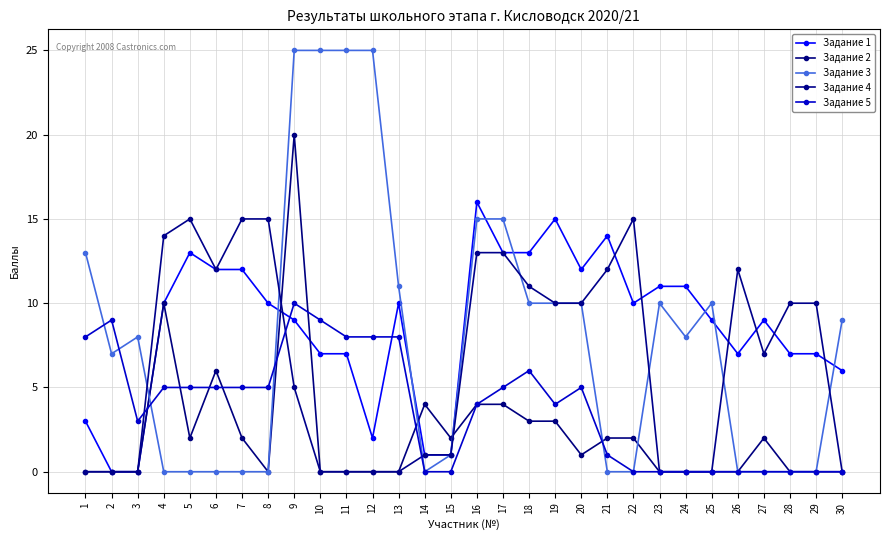

Reading right to left, transcribe all the data shown in this chart.

Задание 1: 6	7	7	9	7	9	11	11	10	14	12	15	13	13	16	1	1	10	2	7	7	9	10	12	12	13	10	0	0	3
Задание 2: 0	0	0	2	0	0	0	0	2	2	1	3	3	4	4	2	4	0	0	0	0	20	0	2	6	2	10	0	0	0
Задание 3: 9	0	0	0	0	10	8	10	0	0	10	10	10	15	15	1	0	11	25	25	25	25	0	0	0	0	0	8	7	13
Задание 4: 0	10	10	7	12	0	0	0	15	12	10	10	11	13	13	1	1	0	0	0	0	5	15	15	12	15	14	0	0	0
Задание 5: 0	0	0	0	0	0	0	0	0	1	5	4	6	5	4	0	0	8	8	8	9	10	5	5	5	5	5	3	9	8